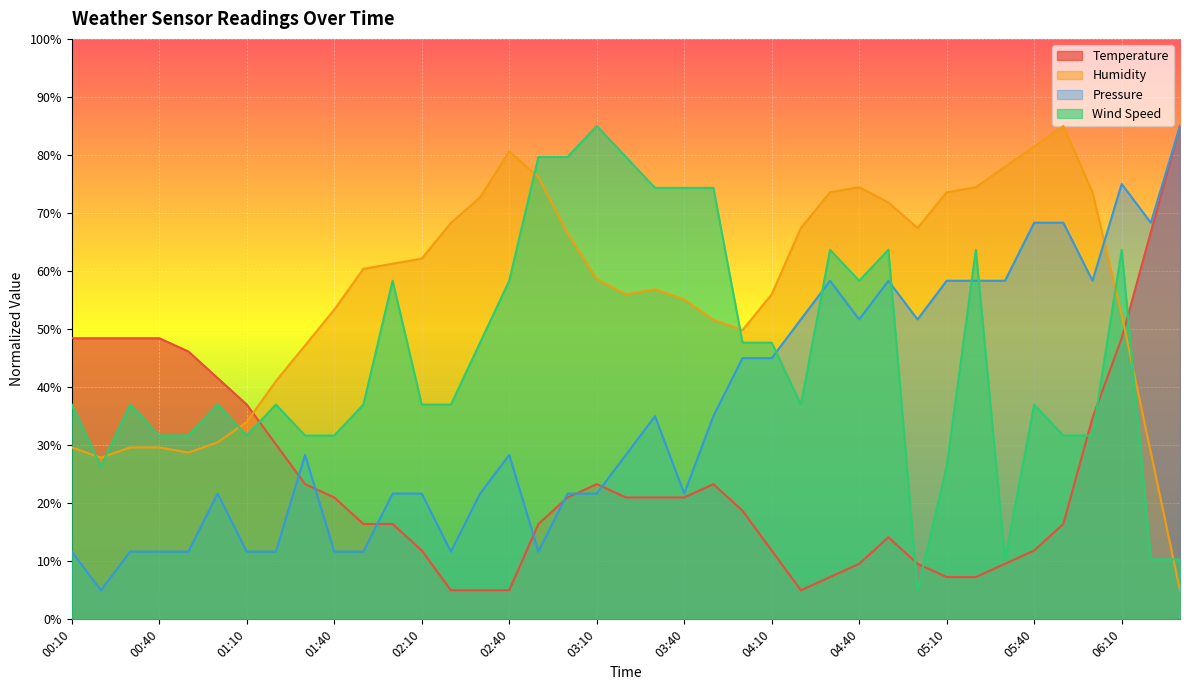

Reading right to left, list all the values displayed in this chart.

Temperature: 85.0	66.7	48.4	34.7	16.4	11.9	9.6	7.3	7.3	9.6	14.1	9.6	7.3	5.0	11.9	18.7	23.3	21.0	21.0	21.0	23.3	21.0	16.4	5.0	5.0	5.0	11.9	16.4	16.4	21.0	23.3	30.1	37.0	41.6	46.1	48.4	48.4	48.4	48.4
Humidity: 5.0	28.7	52.5	73.6	85.0	81.5	78.0	74.5	73.6	67.4	71.8	74.5	73.6	67.4	56.0	49.8	51.6	55.1	56.9	56.0	58.6	66.5	76.2	80.6	72.7	68.3	62.1	61.3	60.4	53.4	47.2	41.0	34.0	30.5	28.7	29.6	29.6	27.9	29.6
Pressure: 85.0	68.3	75.0	58.3	68.3	68.3	58.3	58.3	58.3	51.7	58.3	51.7	58.3	51.7	45.0	45.0	35.0	21.7	35.0	28.3	21.7	21.7	11.7	28.3	21.7	11.7	21.7	21.7	11.7	11.7	28.3	11.7	11.7	21.7	11.7	11.7	11.7	5.0	11.7
Wind Speed: 10.3	10.3	63.7	31.7	31.7	37.0	10.3	63.7	26.3	5.0	63.7	58.3	63.7	37.0	47.7	47.7	74.3	74.3	74.3	79.7	85.0	79.7	79.7	58.3	47.7	37.0	37.0	58.3	37.0	31.7	31.7	37.0	31.7	37.0	31.7	31.7	37.0	26.3	37.0